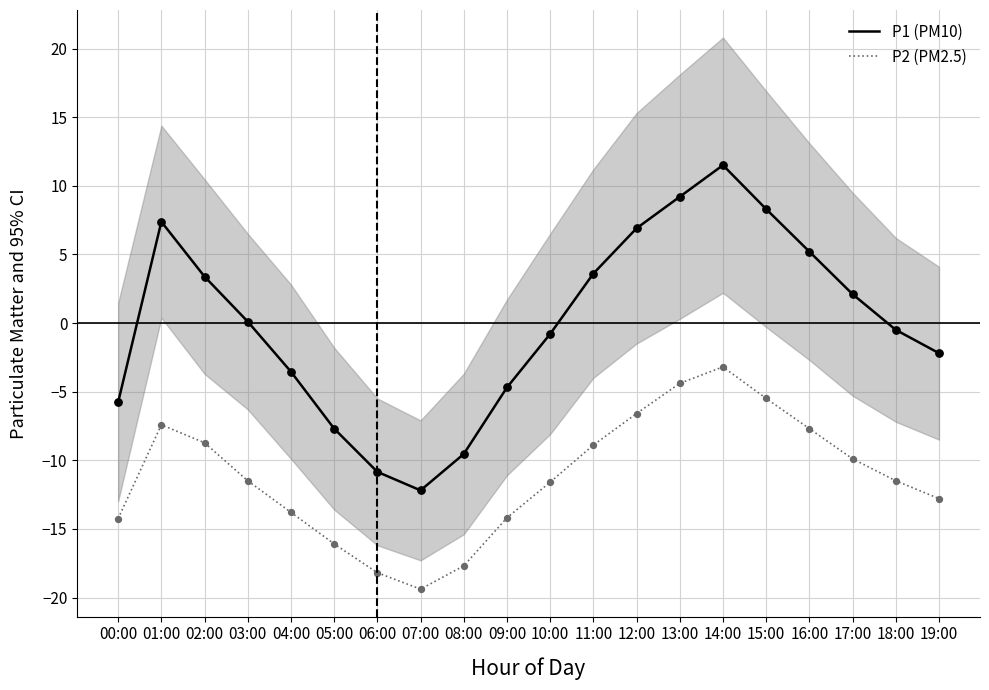

Which series has the largest Y range (max minus min)?

P1 (PM10)